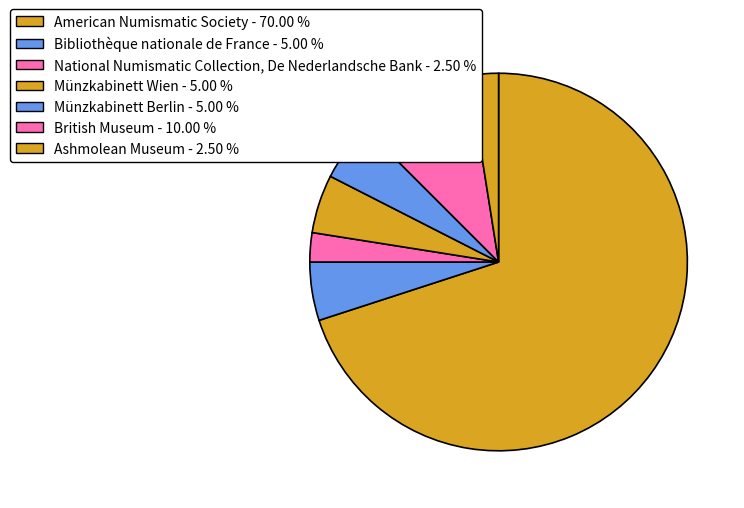

Which slice is the smallest?

National Numismatic Collection, De Nederlandsche Bank